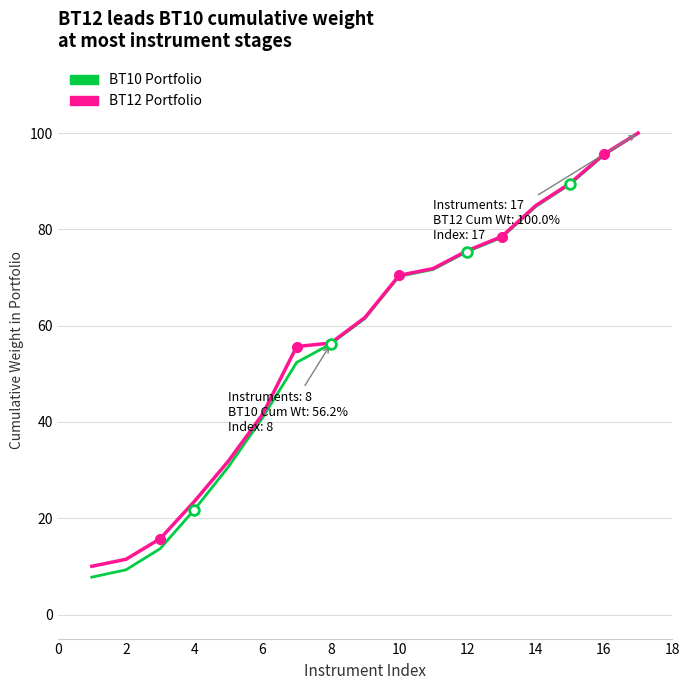

What is the smallest value displayed?

7.8